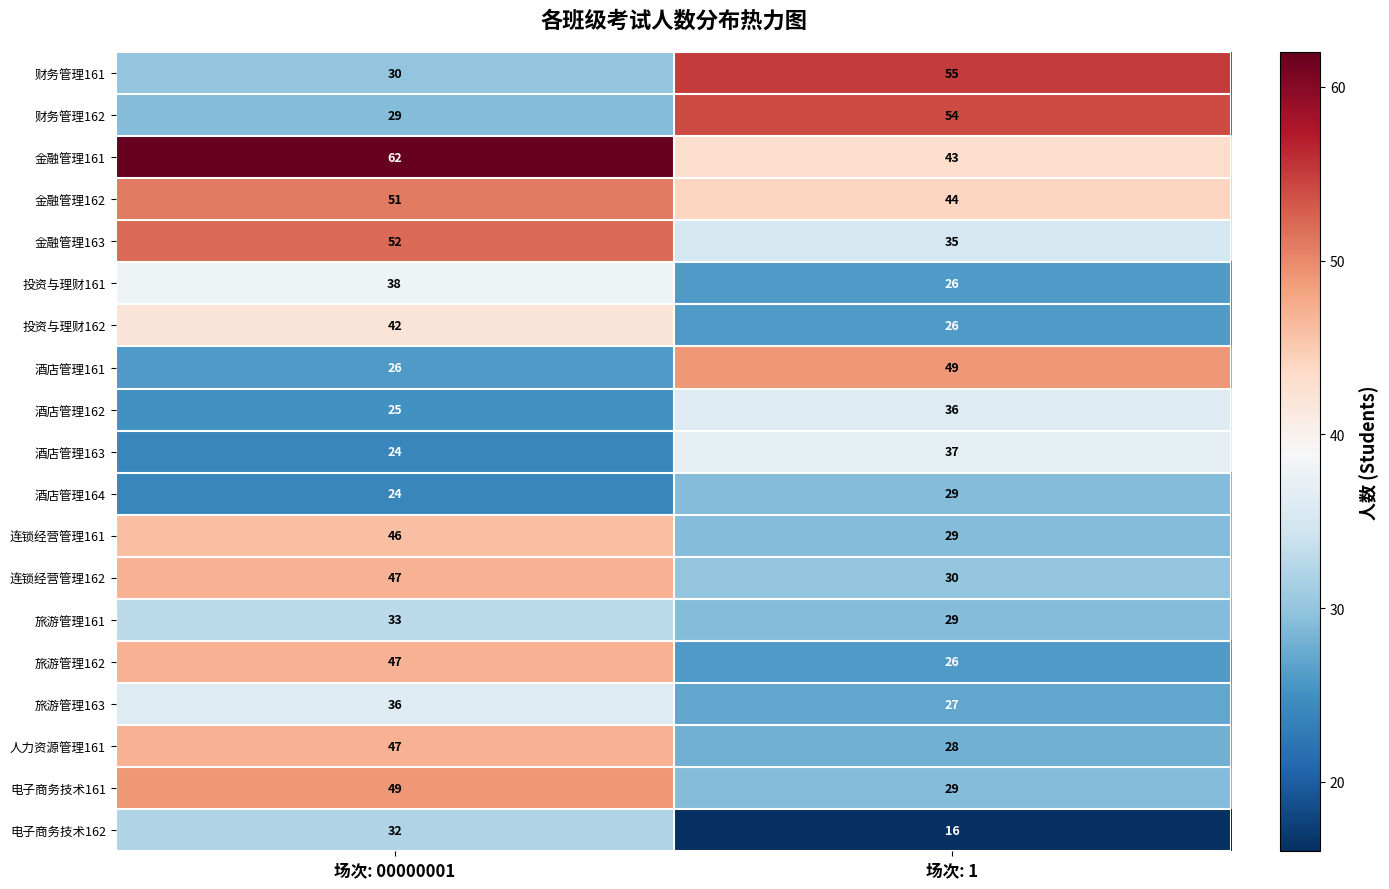

What is the difference between the highest and lowest values at 场次: 00000001?

38